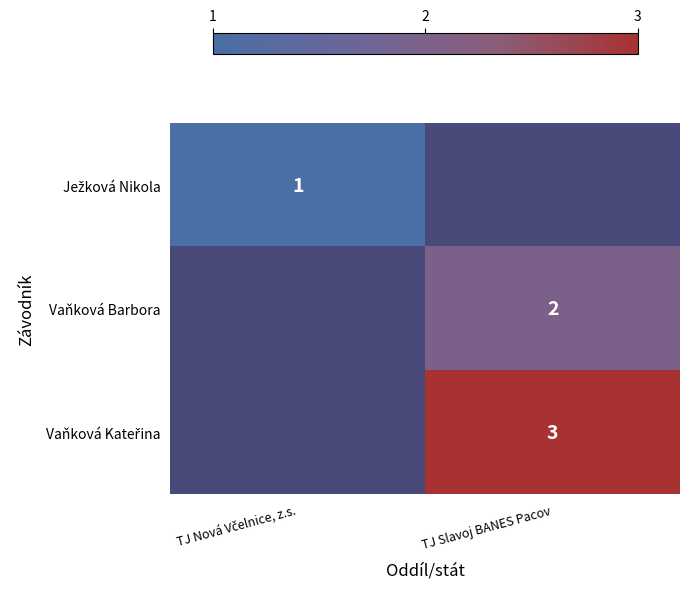

The value of Vaňková Barbora at TJ Slavoj BANES Pacov is 3. True or false?

False